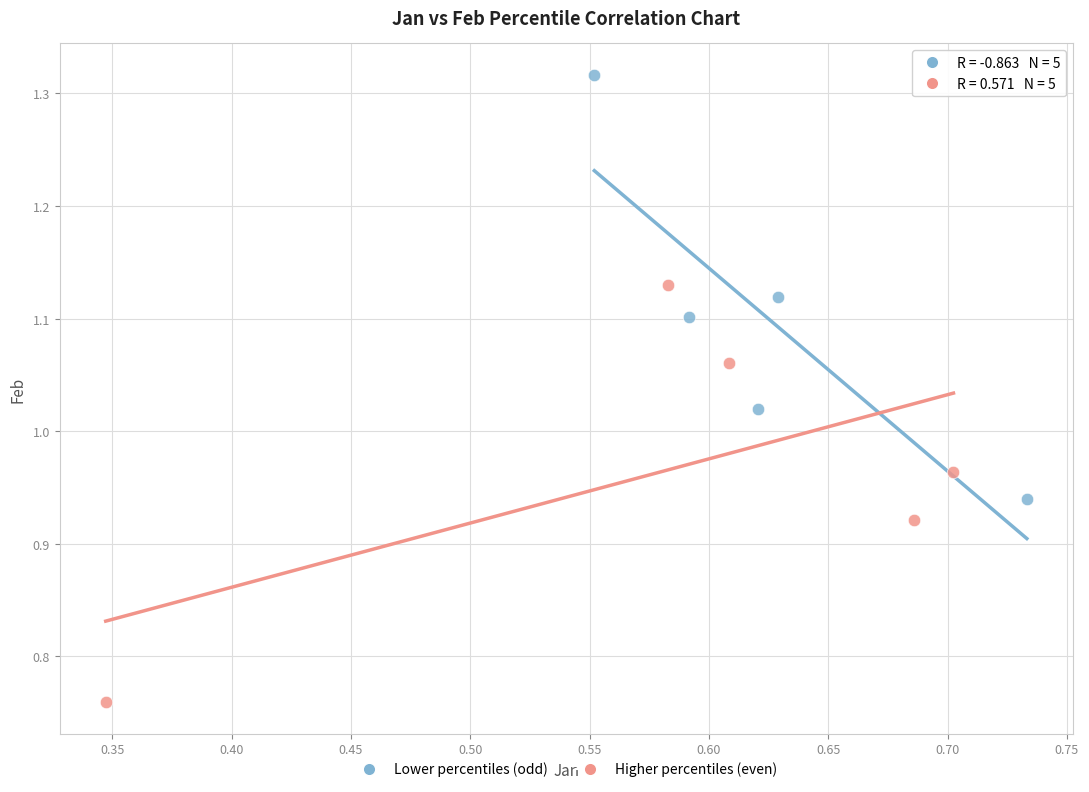

Which series contains the highest Y value?

Lower percentiles (odd)